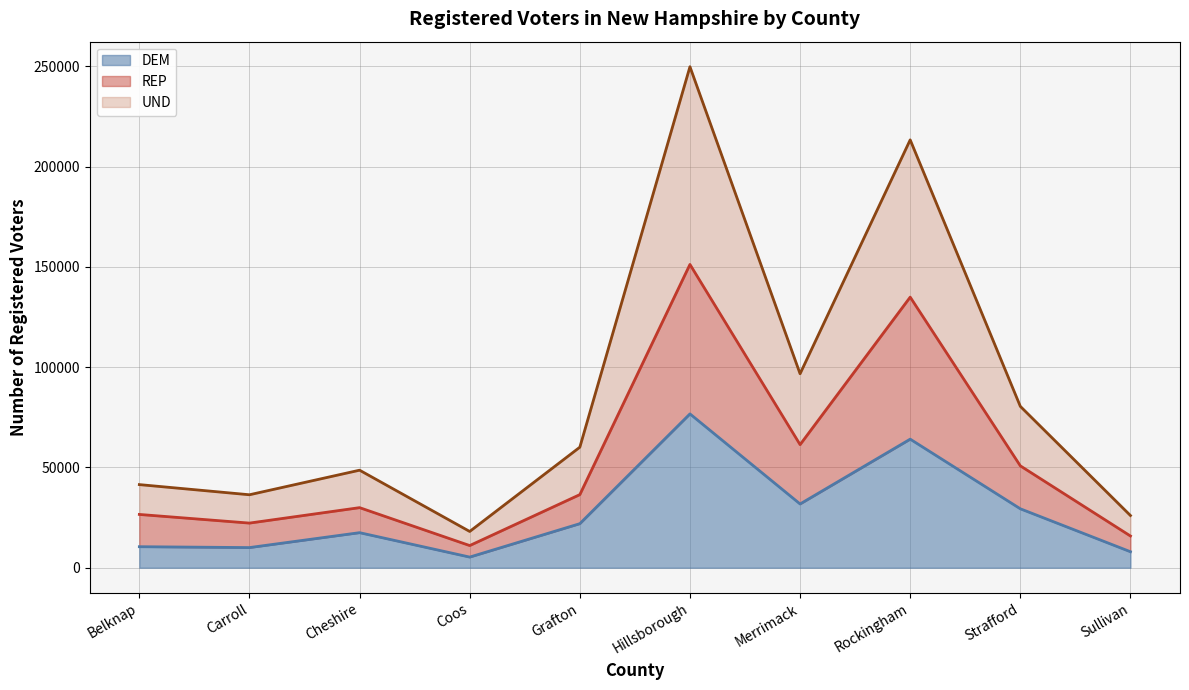

Which series has the largest total across all categories?

UND